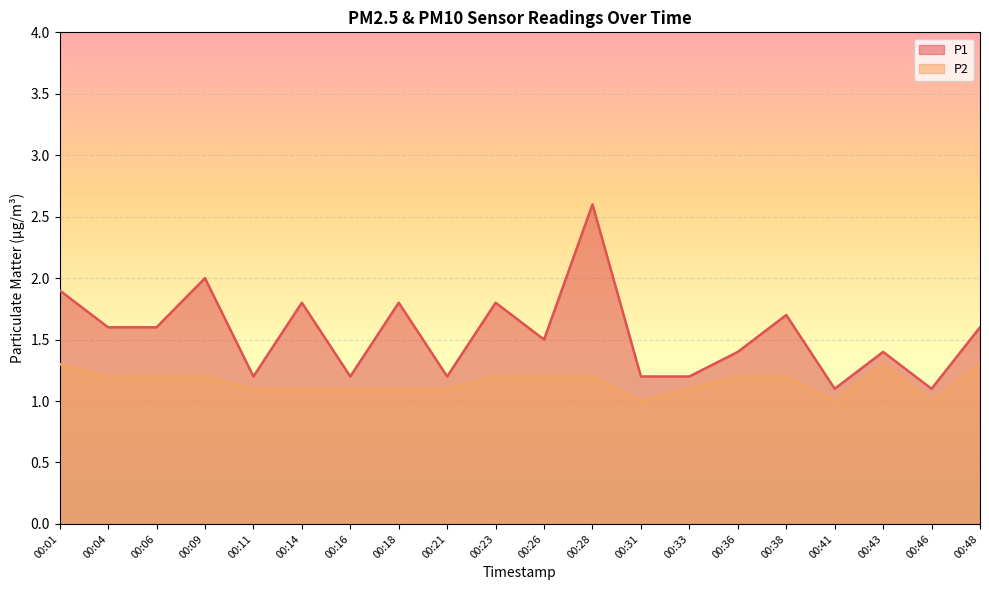

Count the number of data series in this chart.

2